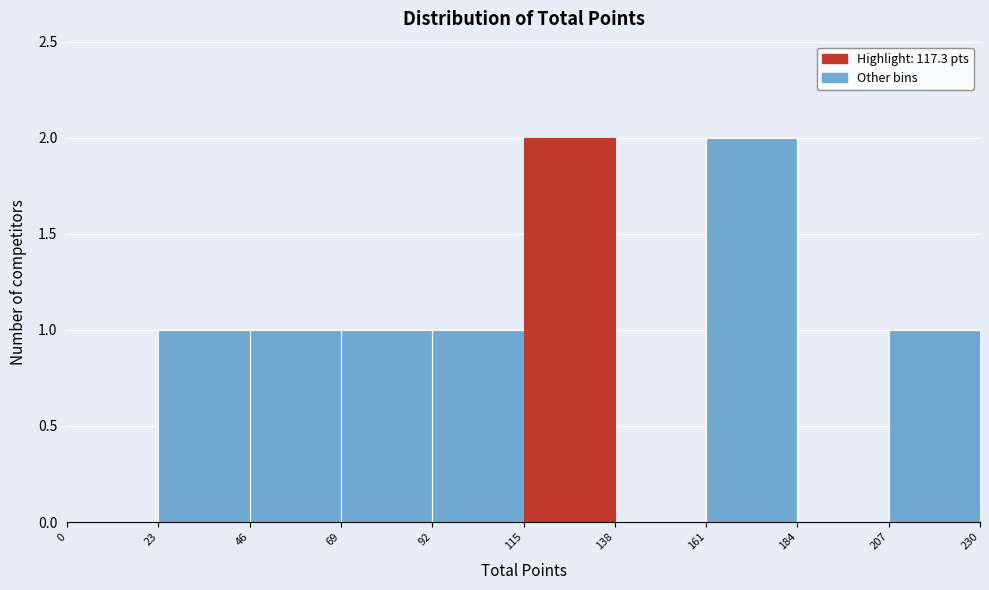

Reading left to right, list every bar in this chart as the range it spans on the x-axis followed by its height. The values are not printed on the chart, so give them approximately, as read against the axis.

0 to 23: 0
23 to 46: 1
46 to 69: 1
69 to 92: 1
92 to 115: 1
115 to 138: 2
138 to 161: 0
161 to 184: 2
184 to 207: 0
207 to 230: 1